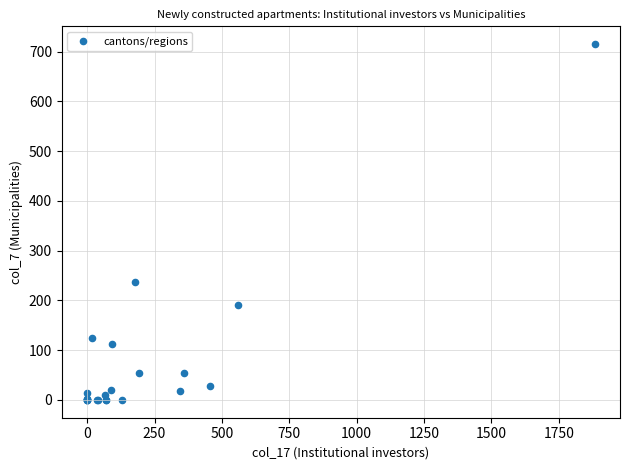

What Y value in the scatter plot is closest to 357?

236